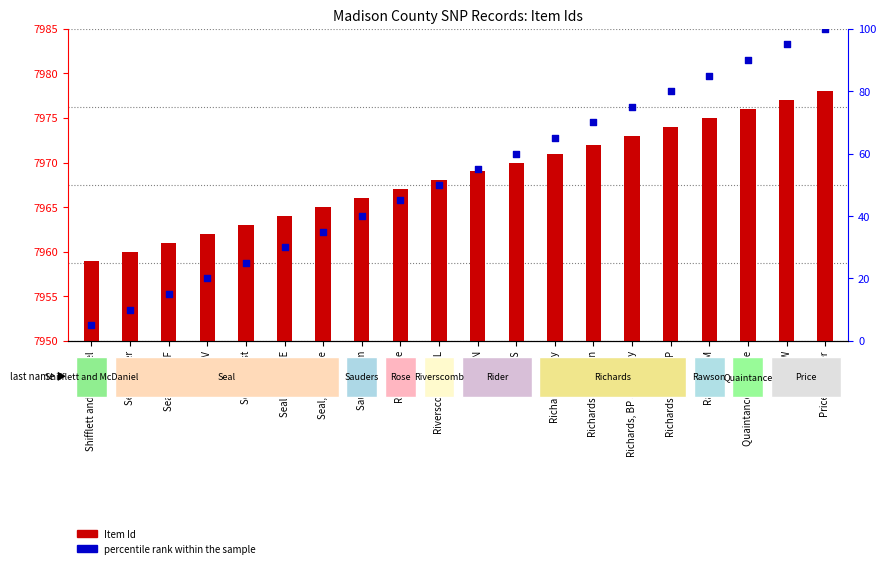

Is the value of Item Id at Seal, Parker greater than the value of percentile rank within the sample at Riverscomb, Jno L?

Yes